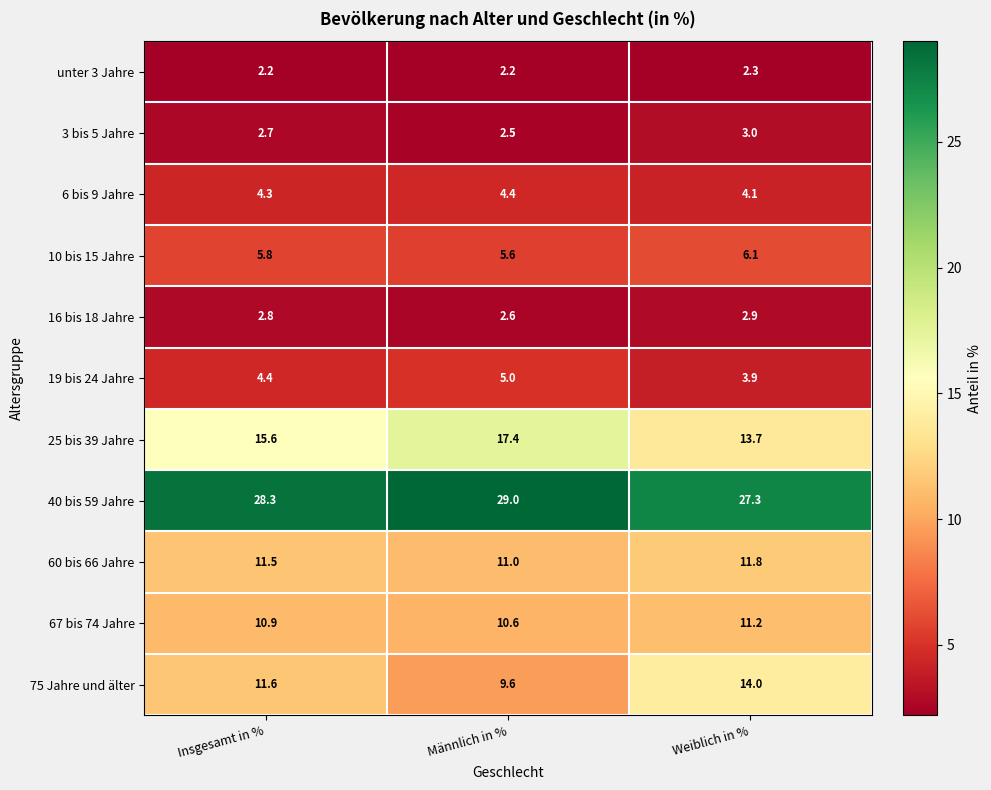

Which series has the largest total across all categories?

40 bis 59 Jahre